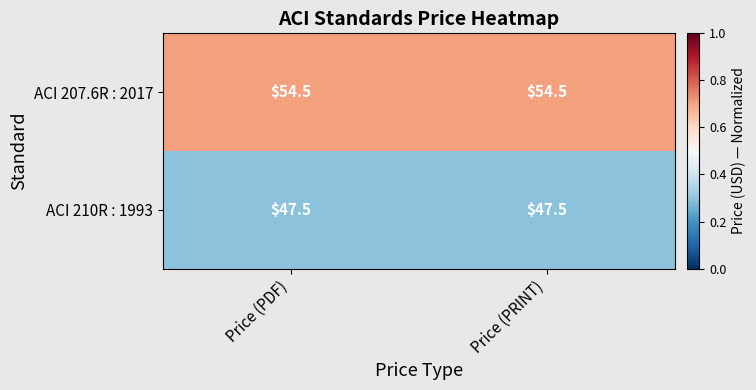

Is the value of ACI 210R : 1993 at Price (PDF) greater than the value of ACI 207.6R : 2017 at Price (PRINT)?

No